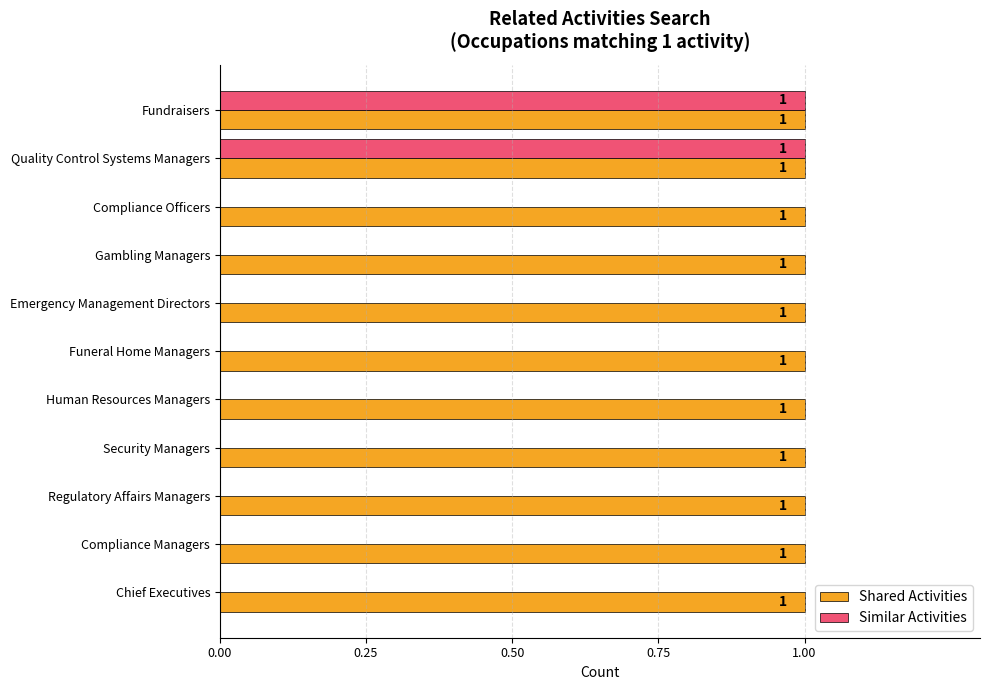

What is the sum of all Shared Activities values?

11